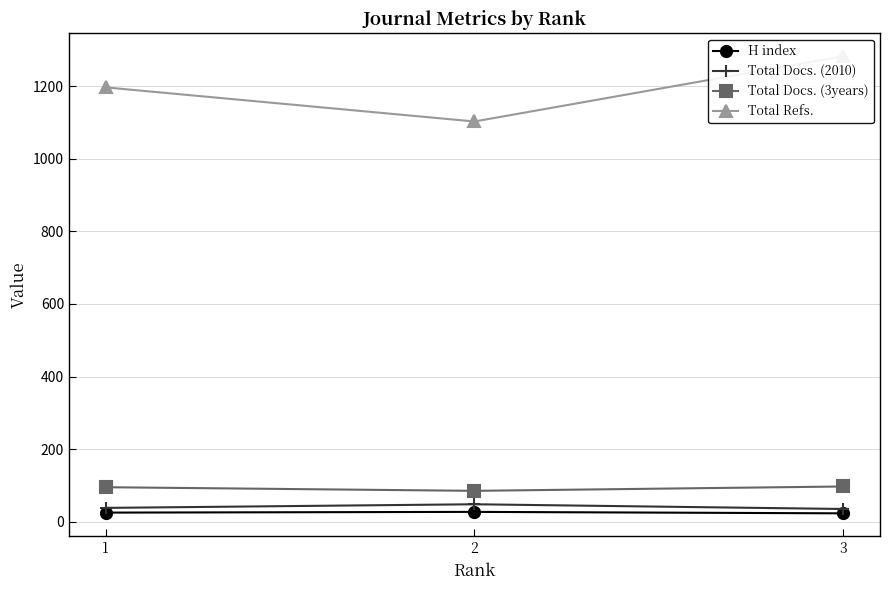

How many data points in Total Docs. (3years) are less than 95?

1